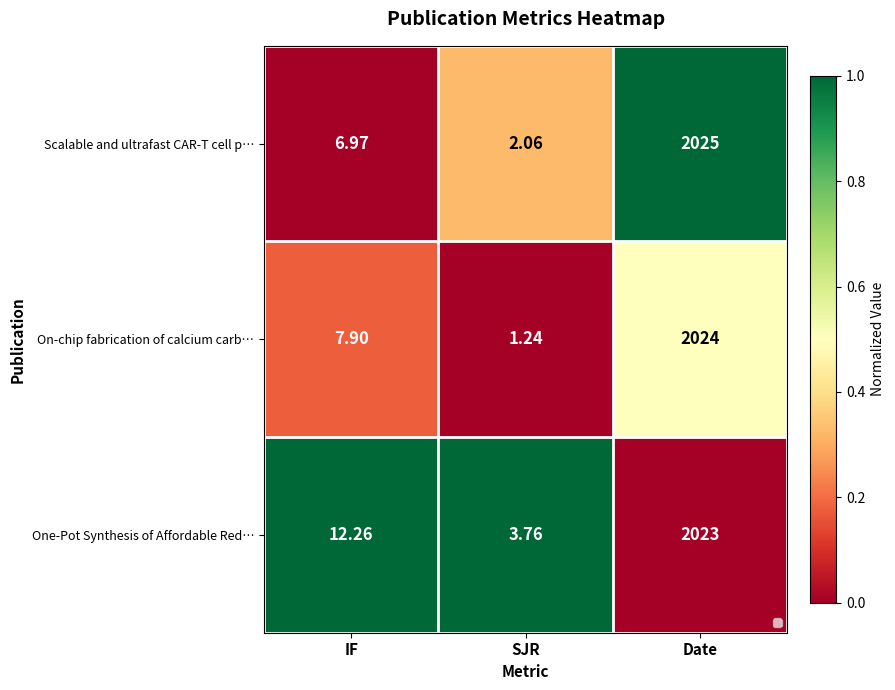

At which category is the sum across all series the highest?

Date